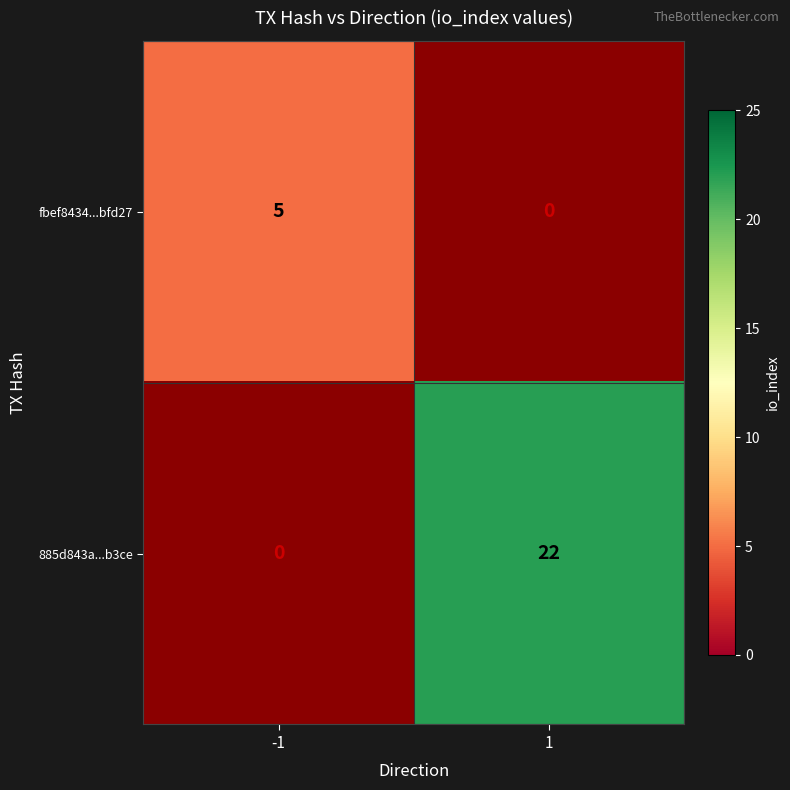

The value of 885d843a...b3ce at 1 is 32. True or false?

False